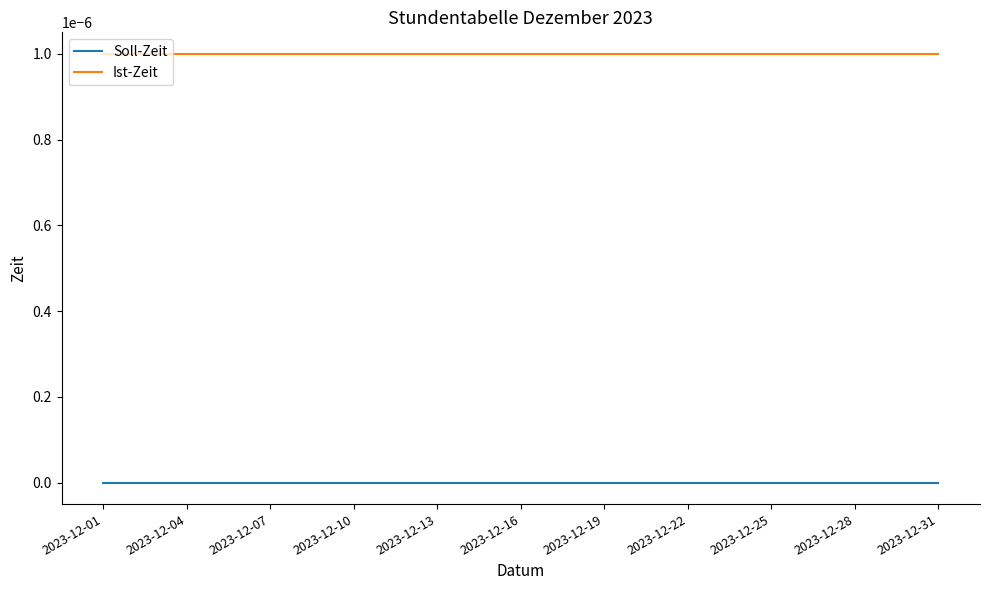

List the series in order of their overall mean, lowest first.

Soll-Zeit, Ist-Zeit